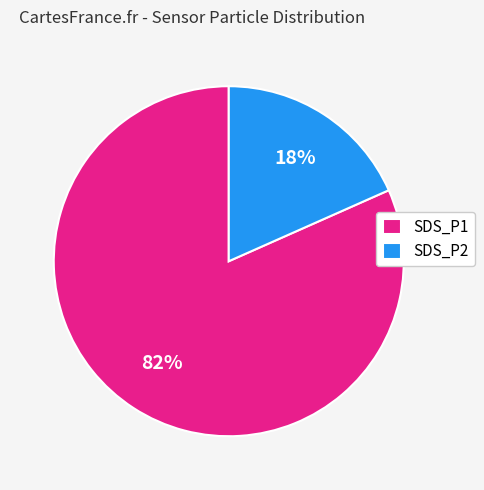

True or false: SDS_P1 accounts for 82% of the total.

True